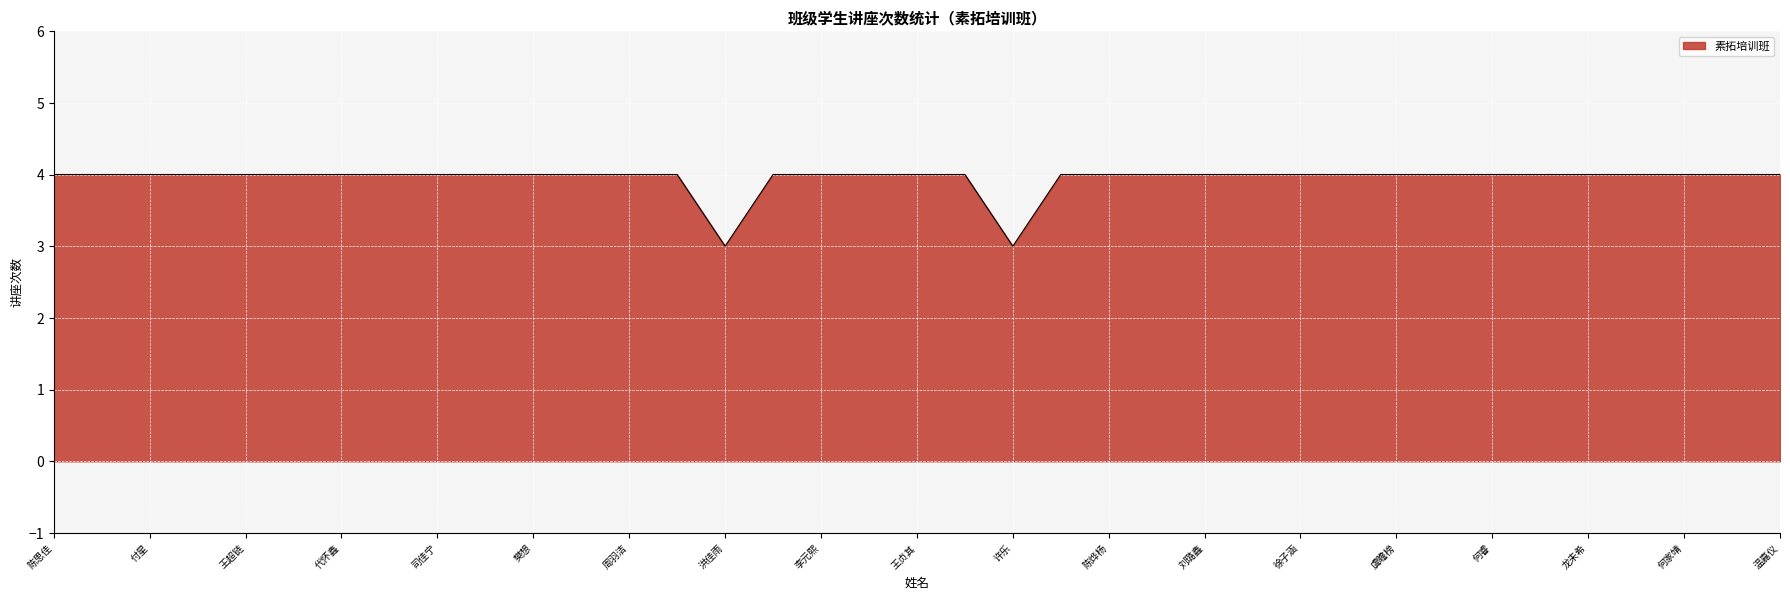

What is the minimum value shown in the chart?

3